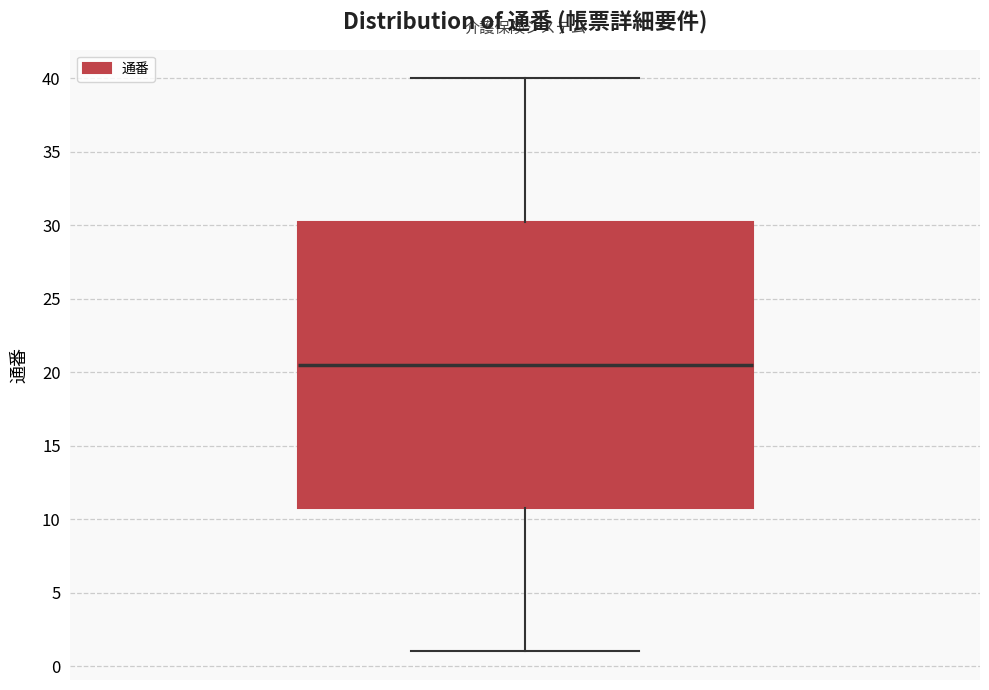

Where is the upper edge of the box on the y-axis? The values are not printed on the chart, so give them approximately, as read against the axis.

30.5